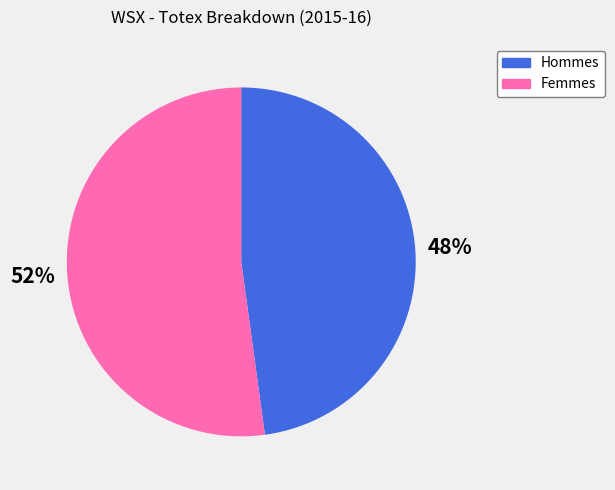

Count the number of slices in the pie.

2